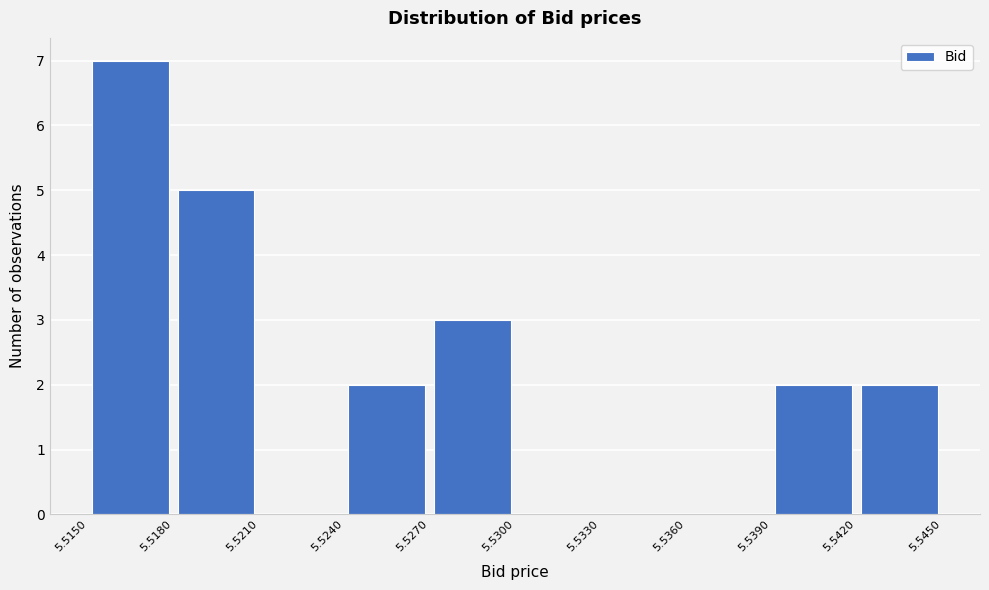

Reading left to right, transcribe this chart: for each bar, give the range it covers on the x-axis and its height. The values are not printed on the chart, so give them approximately, as read against the axis.

5.5150 to 5.5180: 7
5.5180 to 5.5210: 5
5.5210 to 5.5240: 0
5.5240 to 5.5270: 2
5.5270 to 5.5300: 3
5.5300 to 5.5330: 0
5.5330 to 5.5360: 0
5.5360 to 5.5390: 0
5.5390 to 5.5420: 2
5.5420 to 5.5450: 2